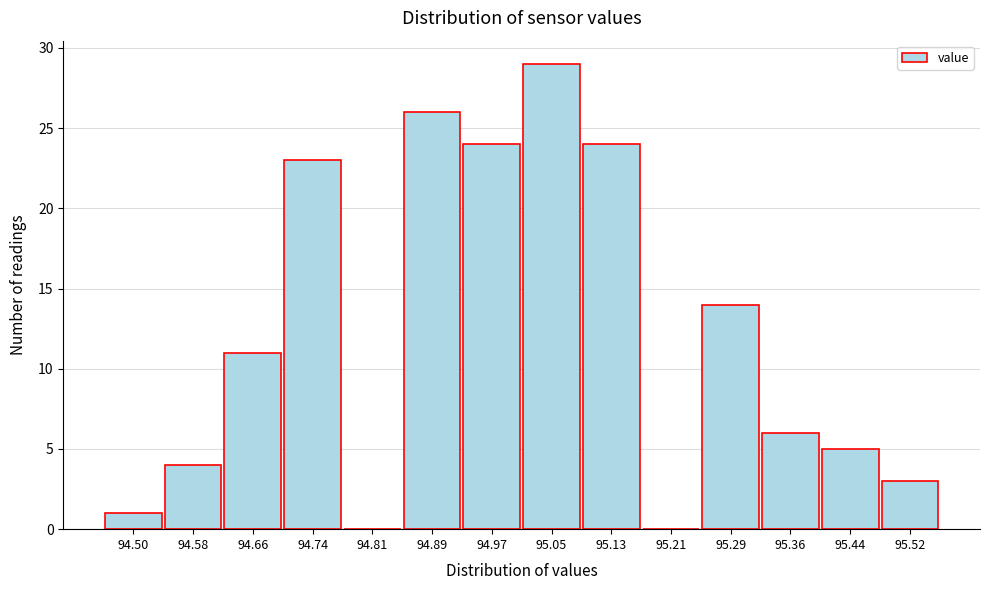

Reading left to right, transcribe all the data shown in this chart.

94.50=1	94.58=4	94.66=11	94.74=23	94.81=0	94.89=26	94.97=24	95.05=29	95.13=24	95.21=0	95.29=14	95.36=6	95.44=5	95.52=3